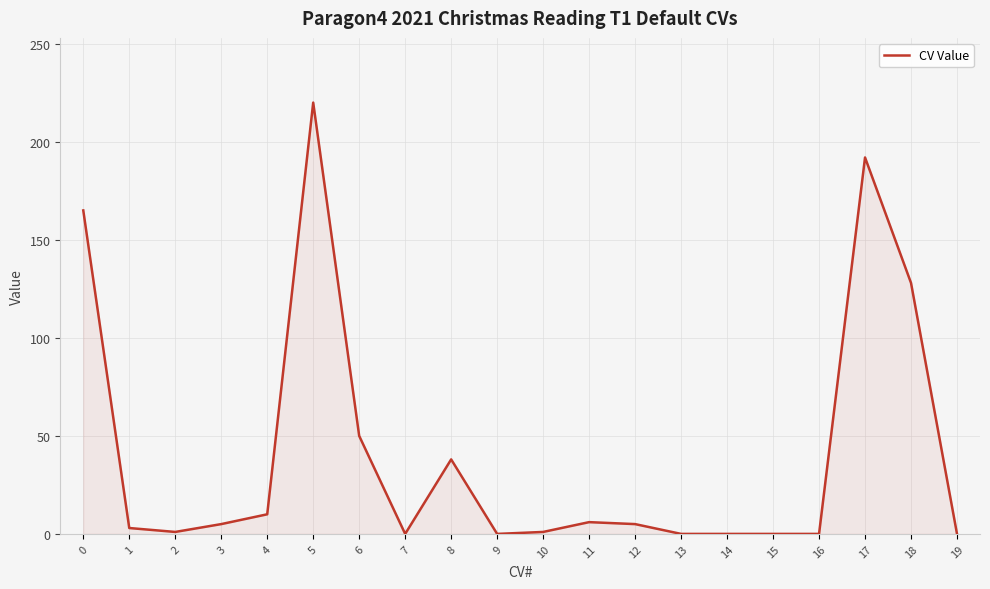

The value at 14 is 0. True or false?

True